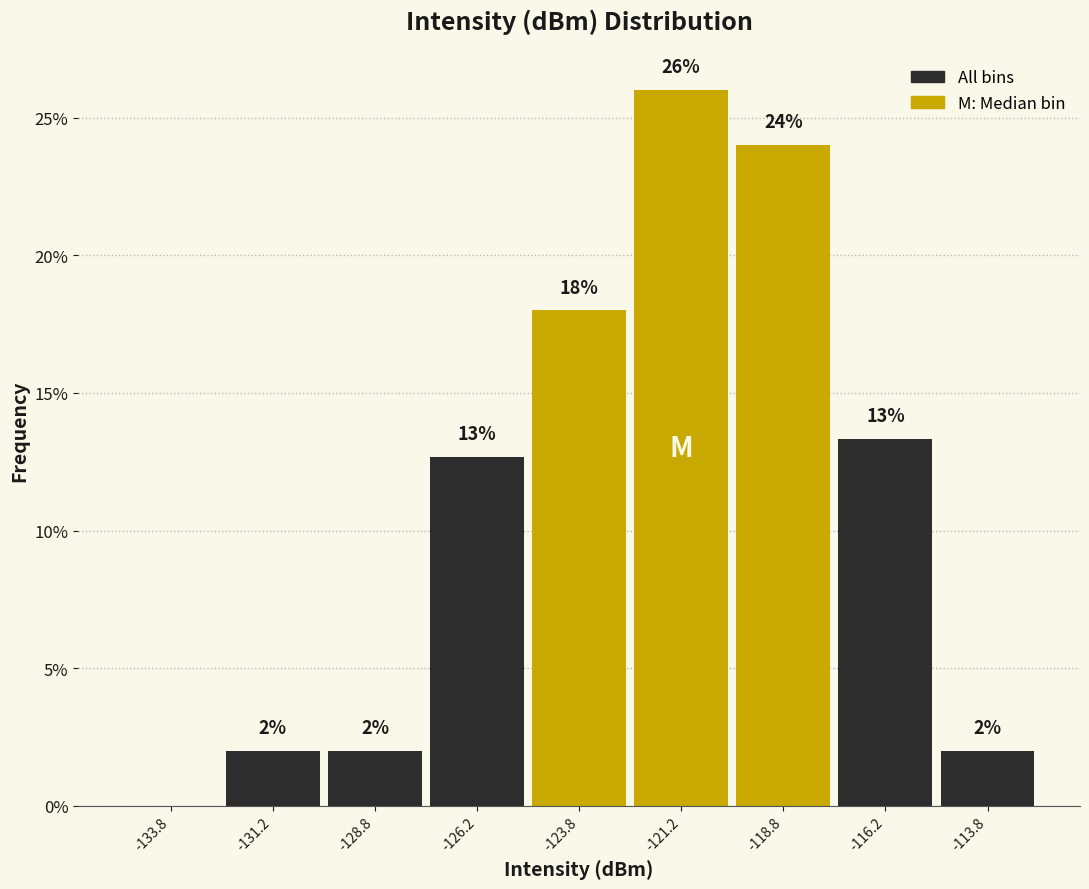

Over which range of the x-axis is the bar tallest?

-122.5 to -120.0